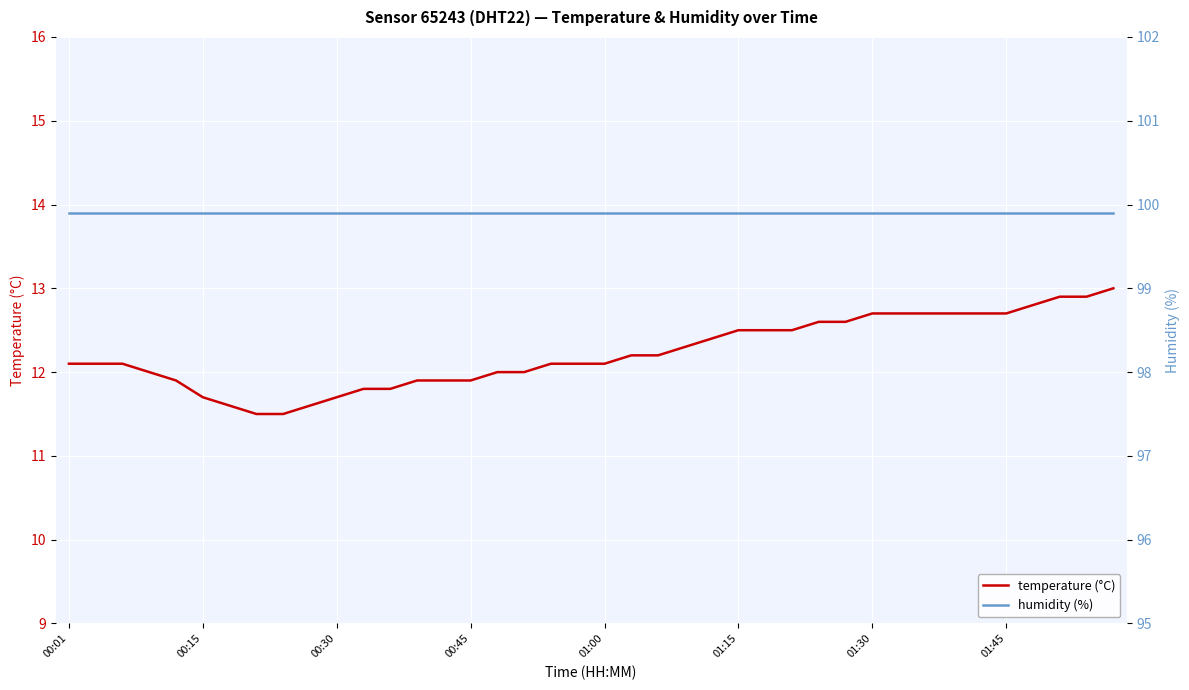

What are all the series names shown in the legend?

temperature (°C), humidity (%)